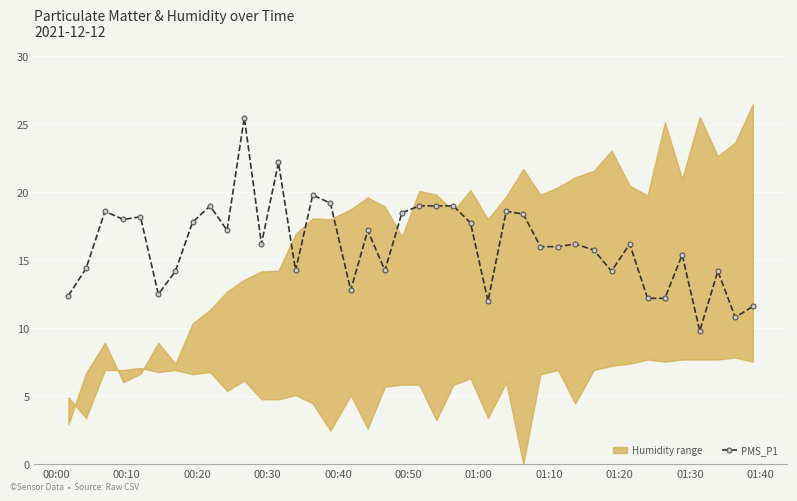

True or false: PMS_P1 has more than 0 interior local peaks.

True